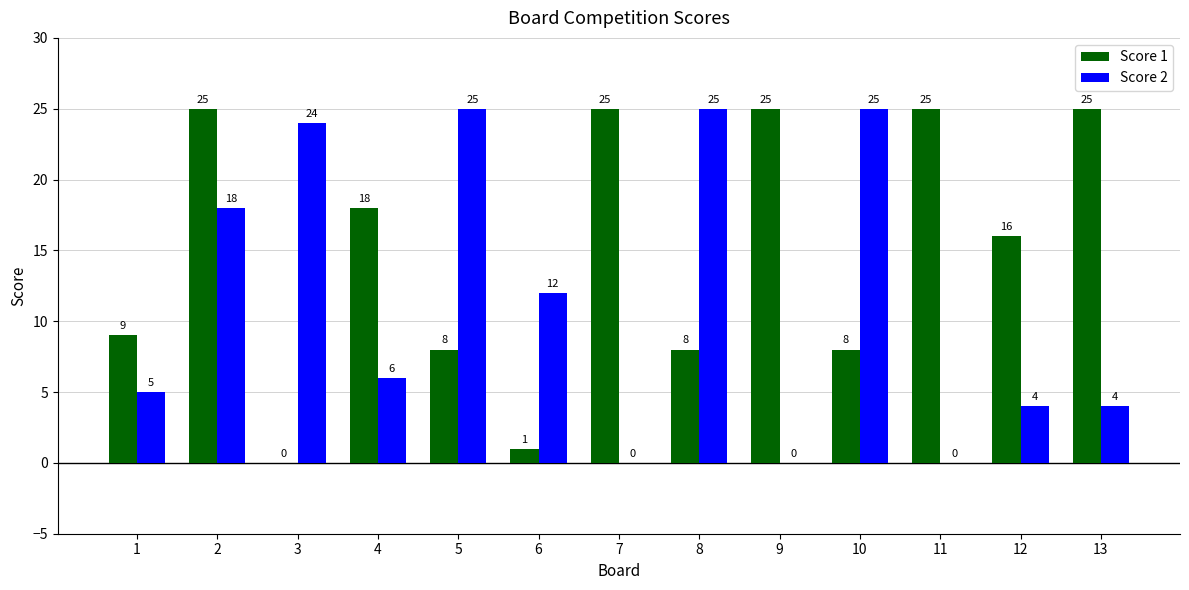

How many groups of bars are there?

13